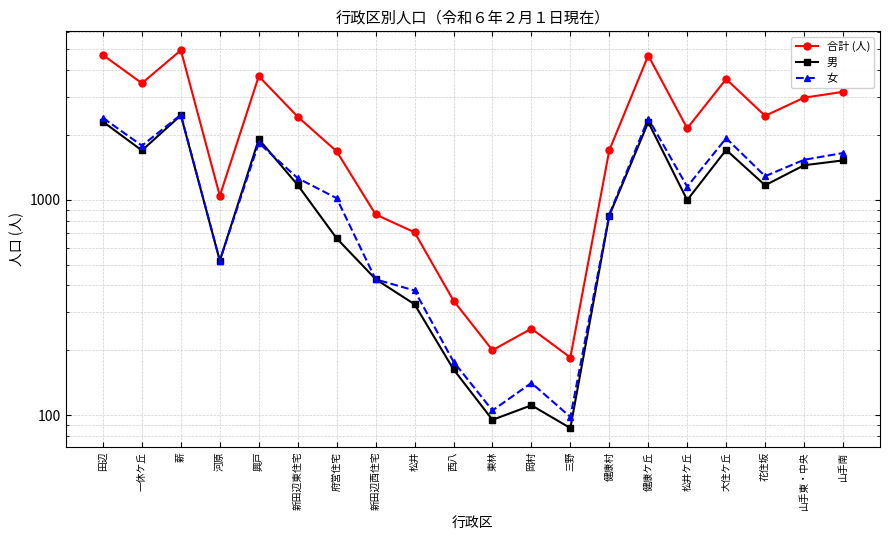

What is the difference between the second highest and minimum values in the 合計 (人) series?

4520